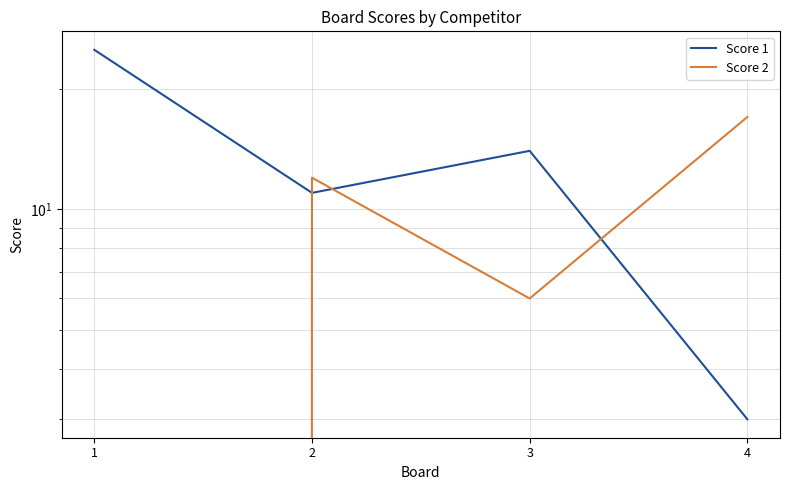

Between which two adjacent categories do Score 1 and Score 2 first intersect?

1 and 2